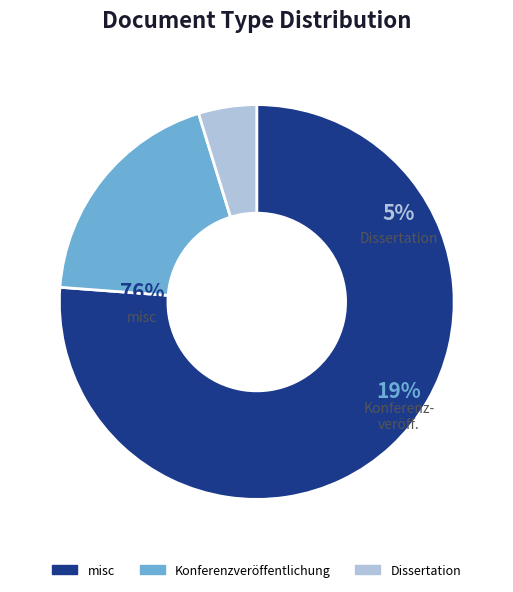

Which slice is the largest?

misc